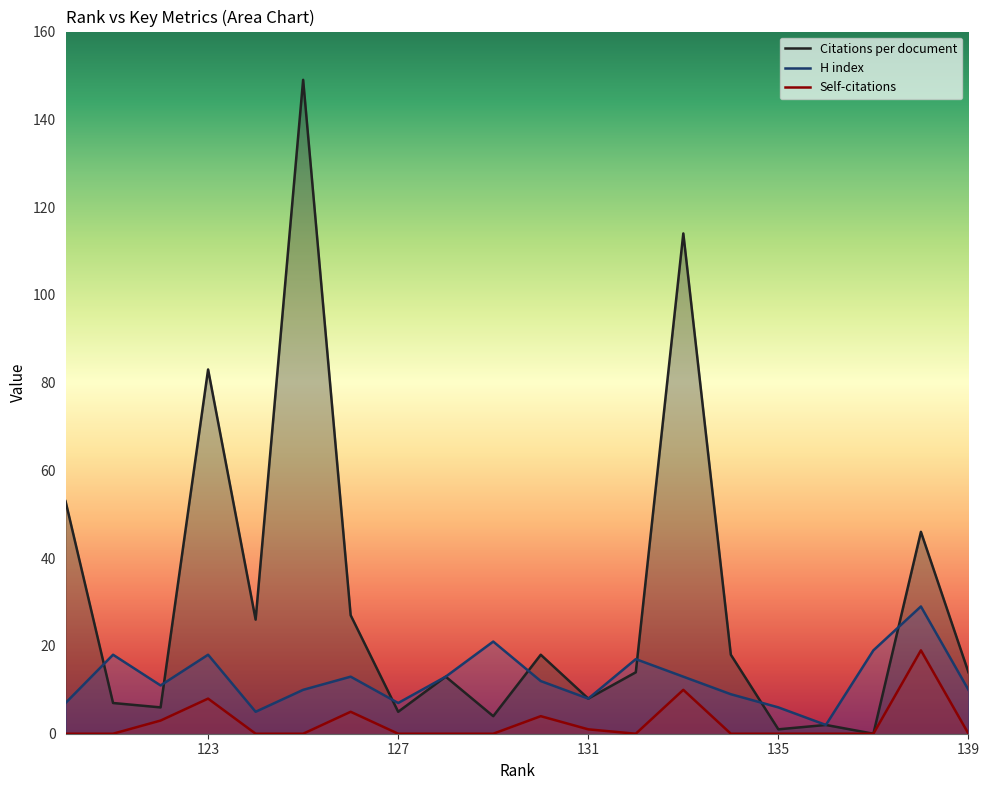

Which series has the widest spread of values?

Citations per document